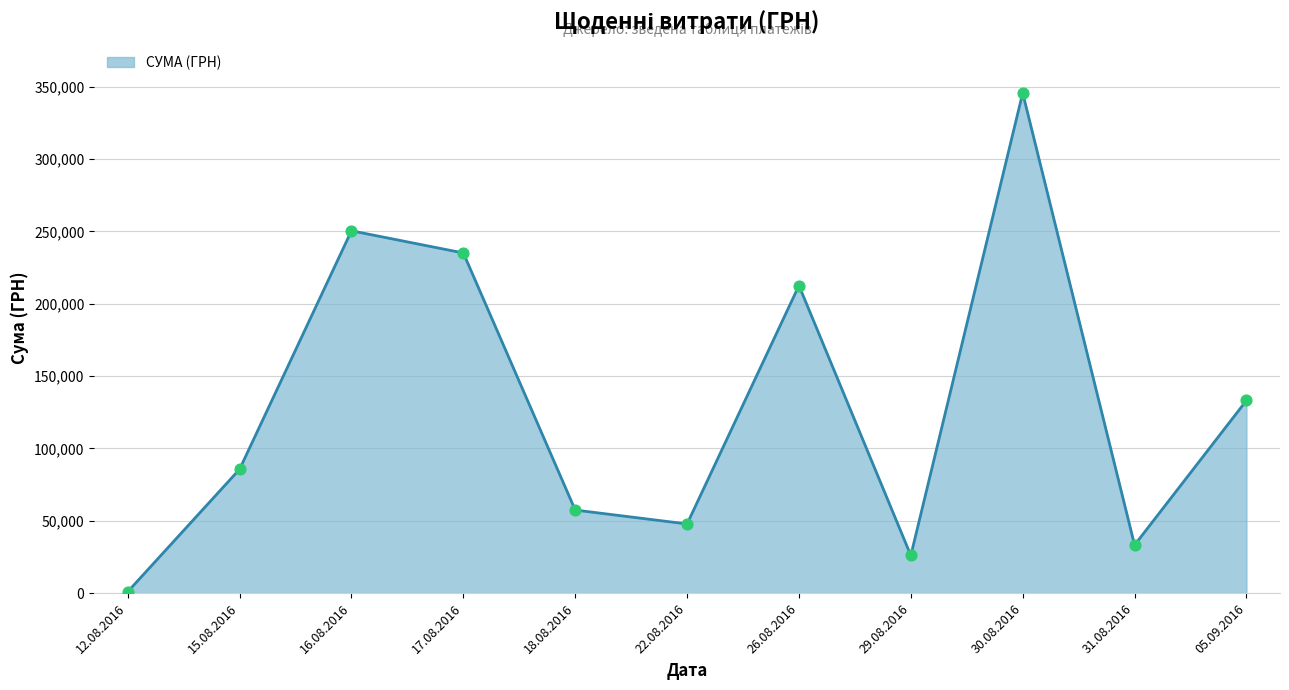

Between 30.08.2016 and 15.08.2016, which is larger?

30.08.2016